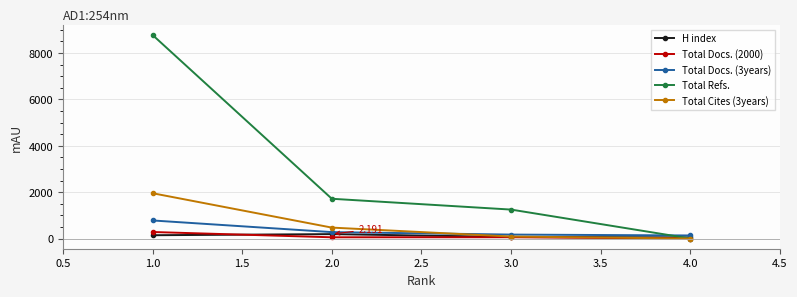

What is the maximum value shown in the chart?

8782